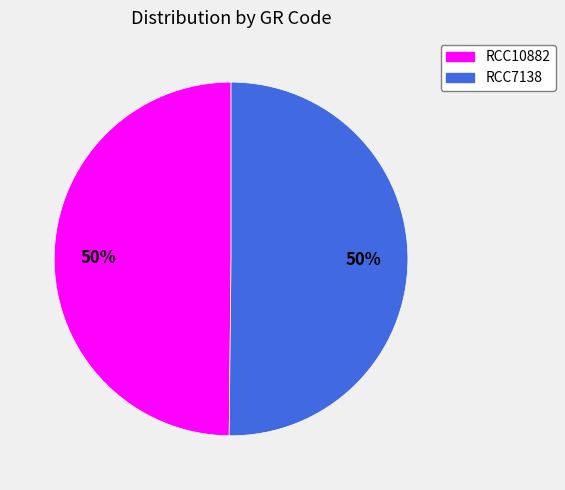

The RCC10882 slice represents 55% of the pie. True or false?

False